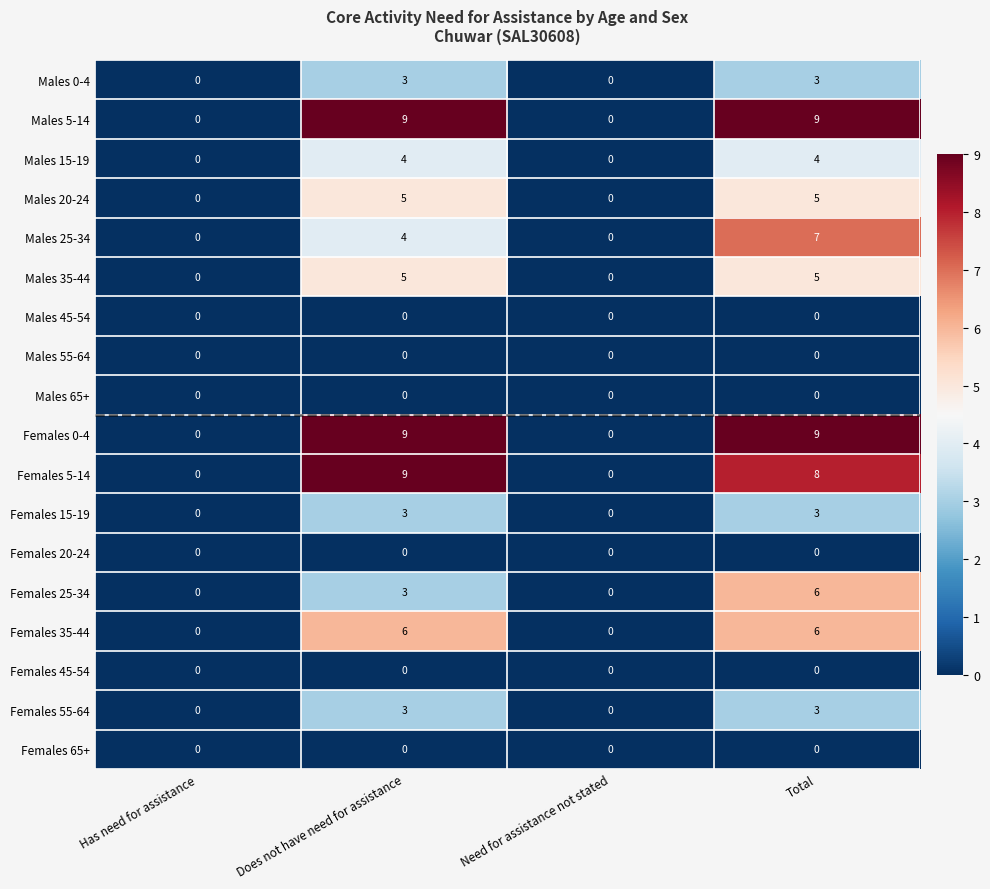

True or false: Females 35-44 has a value of 9 at Does not have need for assistance.

False